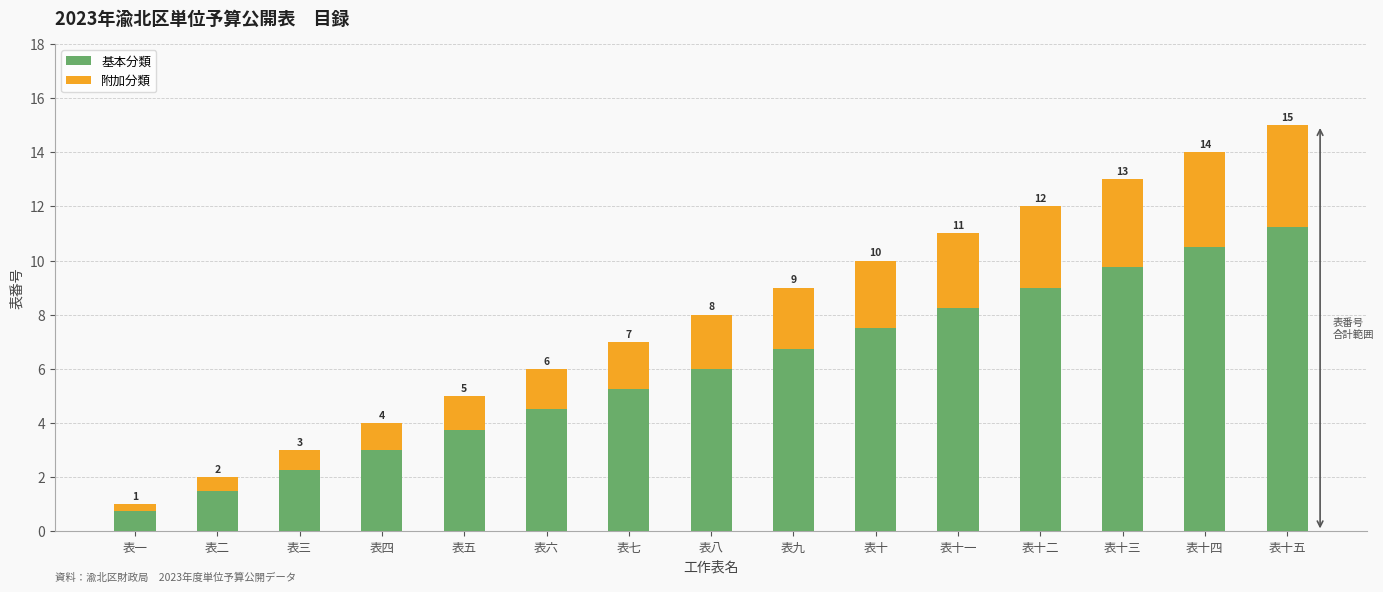

At 表二, list the series in order from largest to smallest.

基本分類, 附加分類